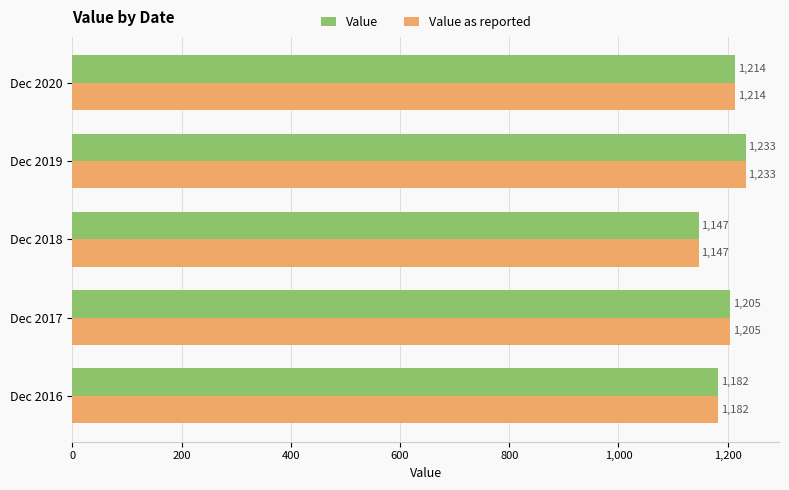

What is the difference between the second highest and second lowest values in the Value as reported series?

32